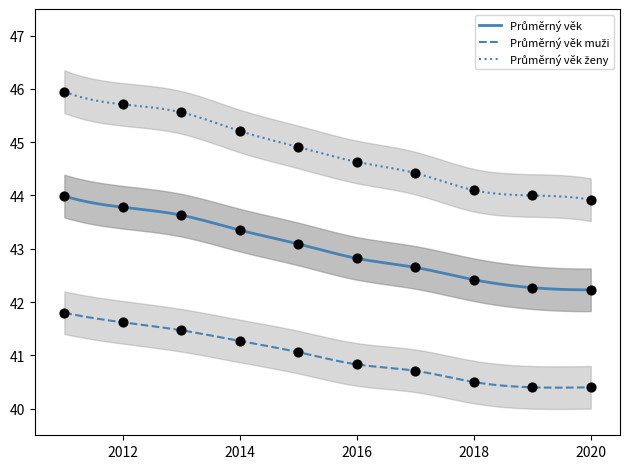

At how many categories does at least one series exceed 45?

4